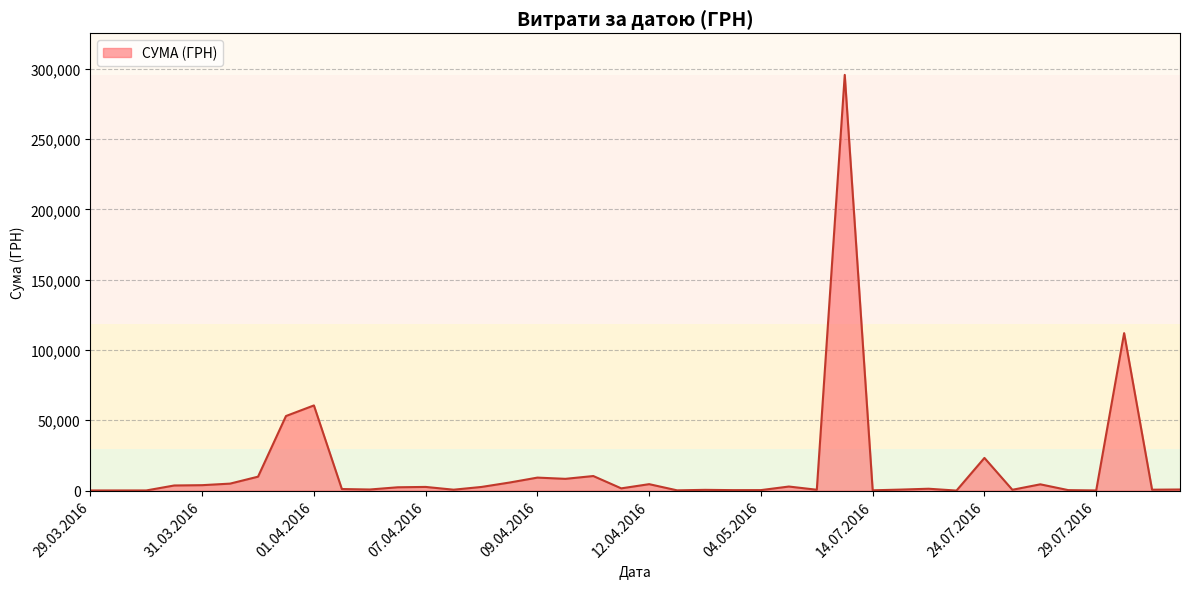

What is the maximum value shown in the chart?

295638.6